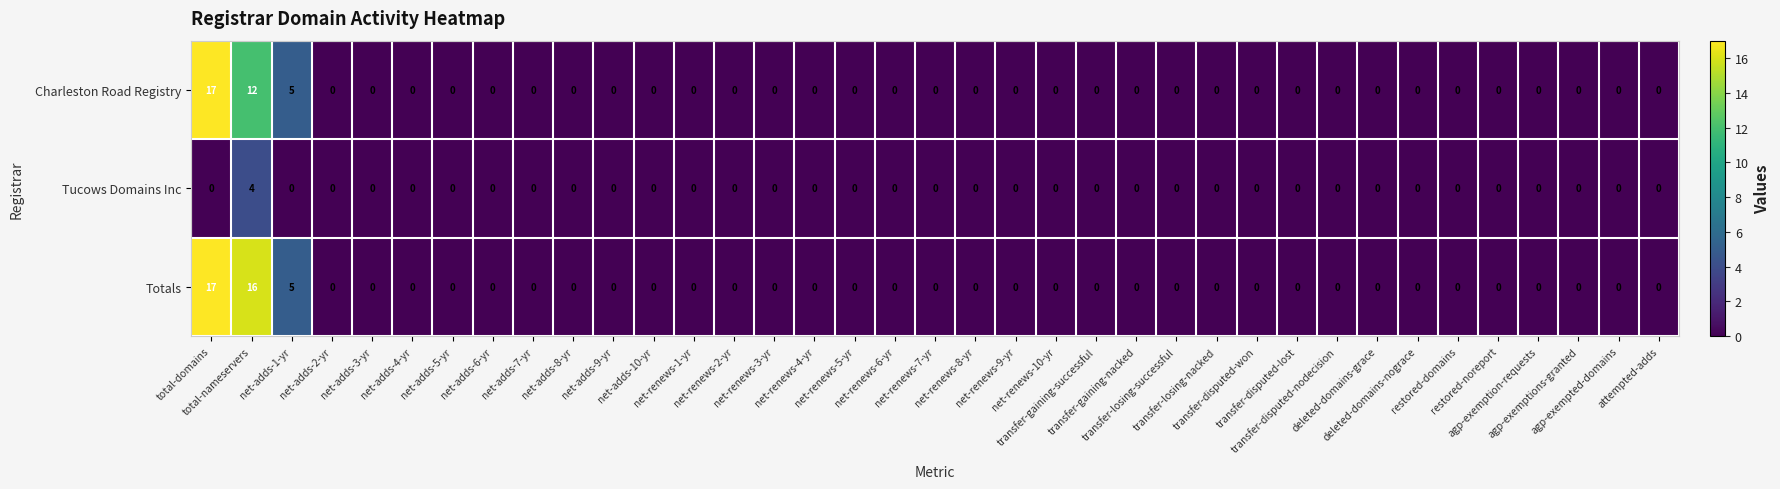

What is the sum of all Charleston Road Registry values?

34